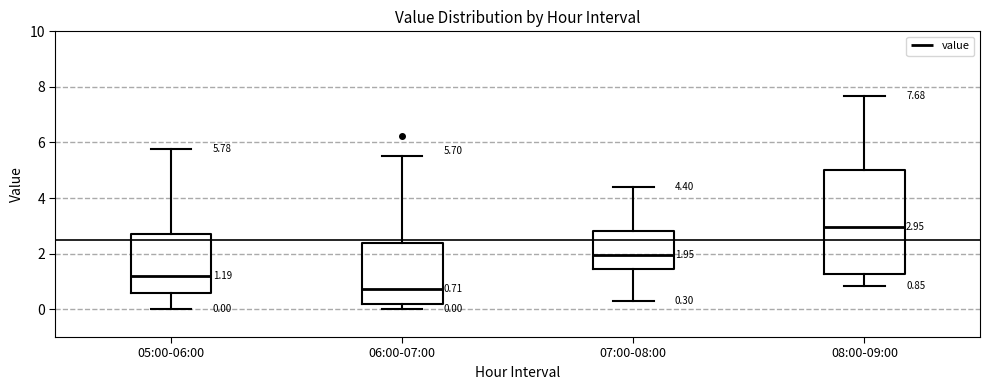

Which box's median line is the lowest?

06:00-07:00